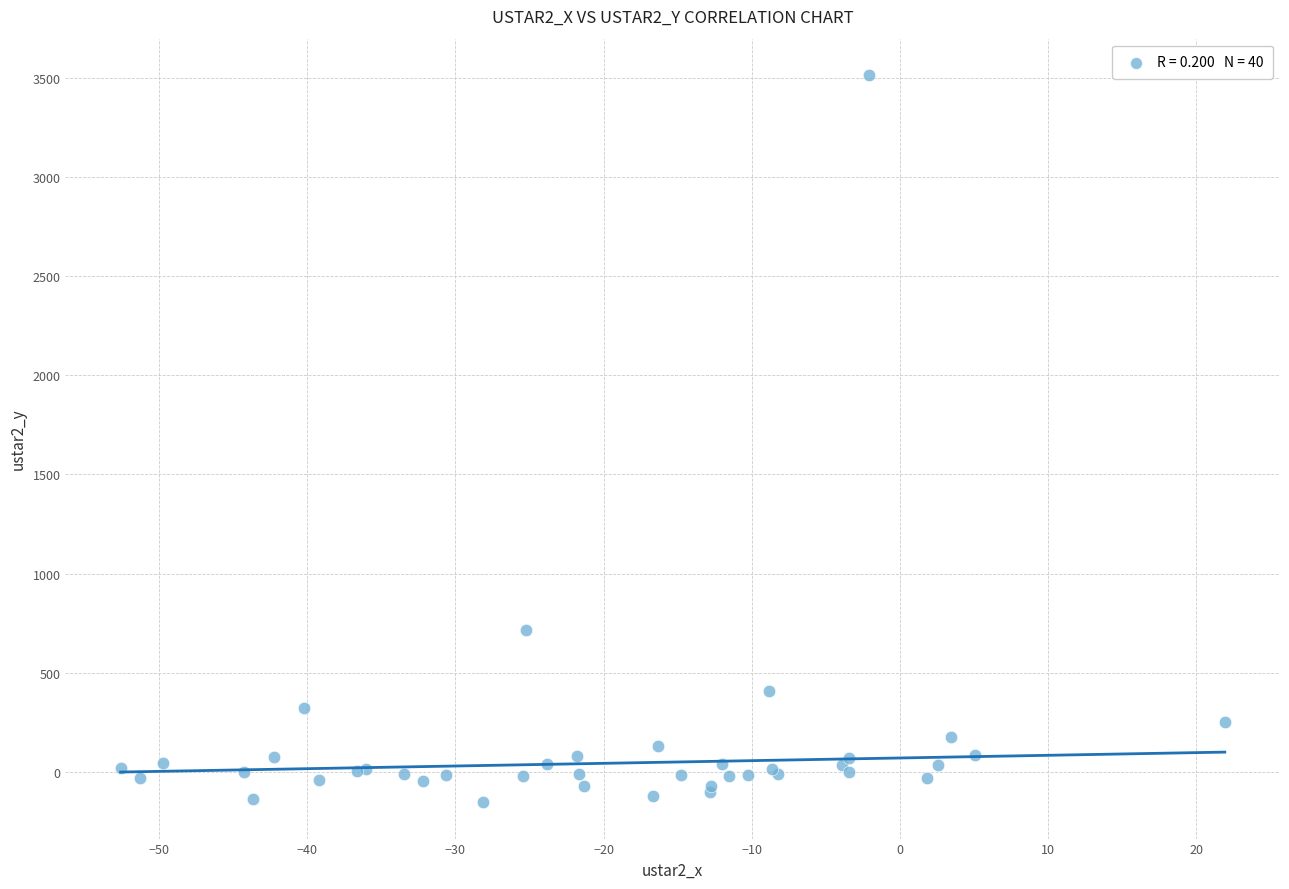

What Y value in the scatter plot is closest to 1680?

713.7